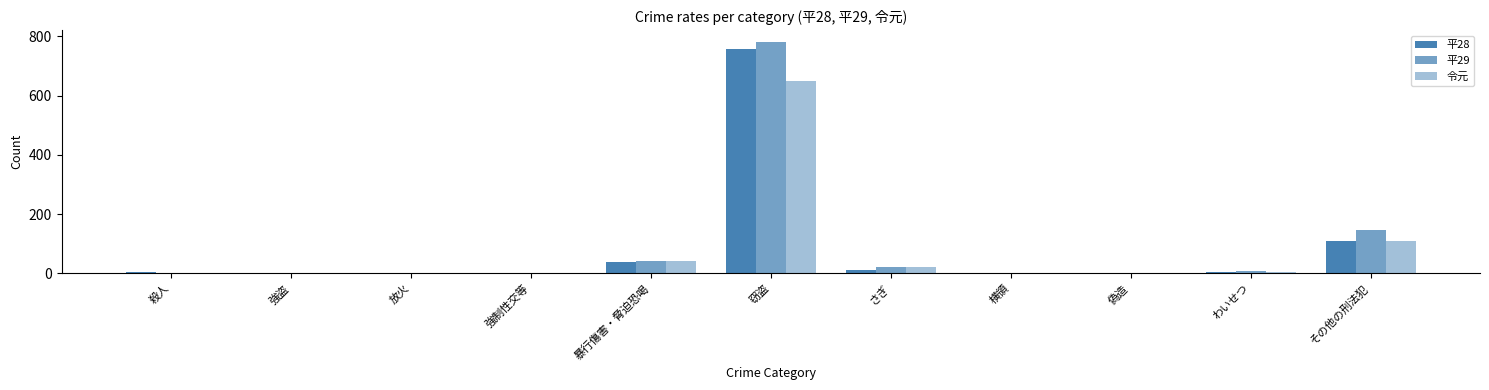

At which category is the sum across all series the highest?

窃盗